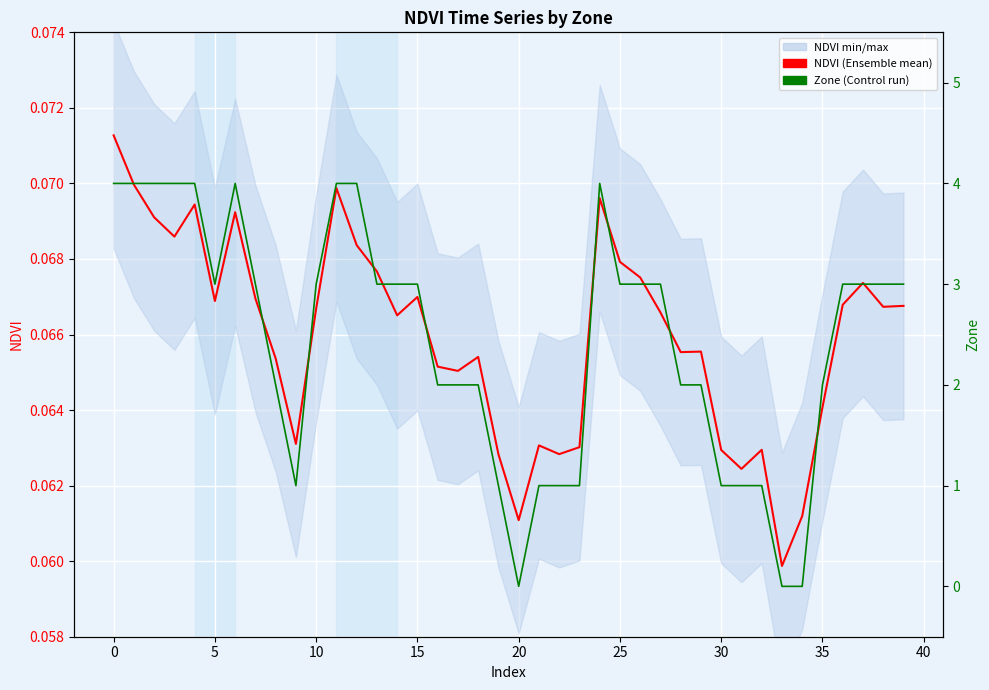

What is the average value of the NDVI series?

0.1